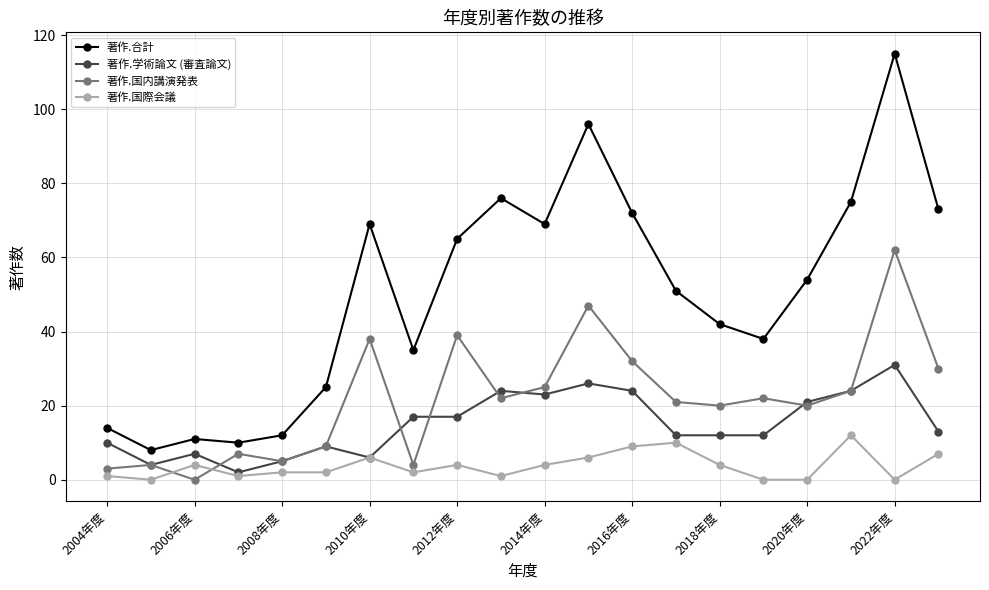

How many distinct data groups are displayed?

4